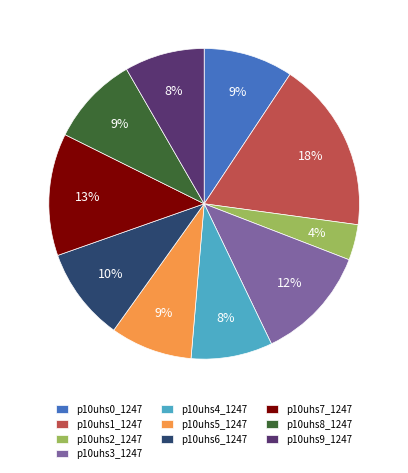

To the nearest percent, what percentage of the pie is p10uhs4_1247?

8%